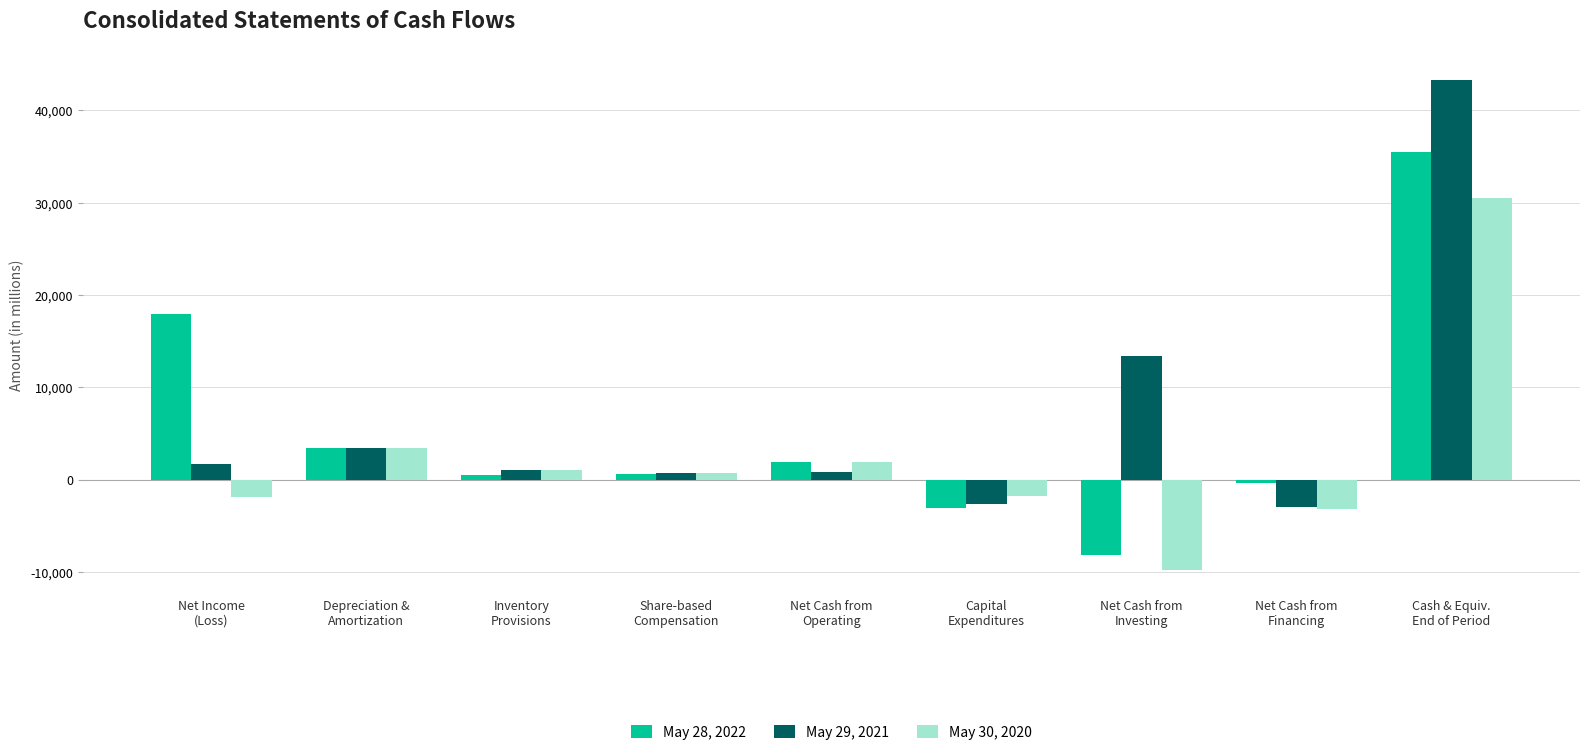

What is the difference between the second highest and second lowest values in the May 30, 2020 series?

6594